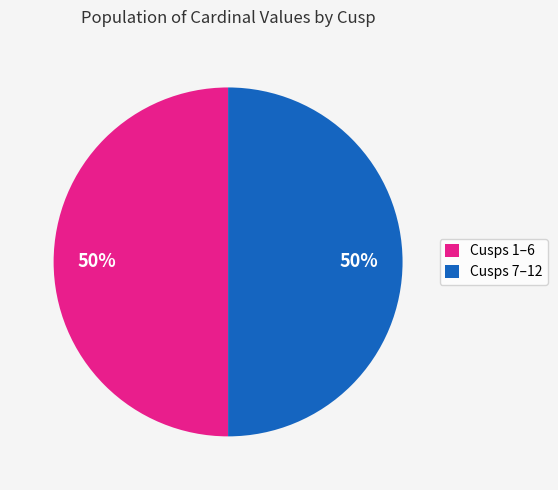

How many segments does this pie chart have?

2